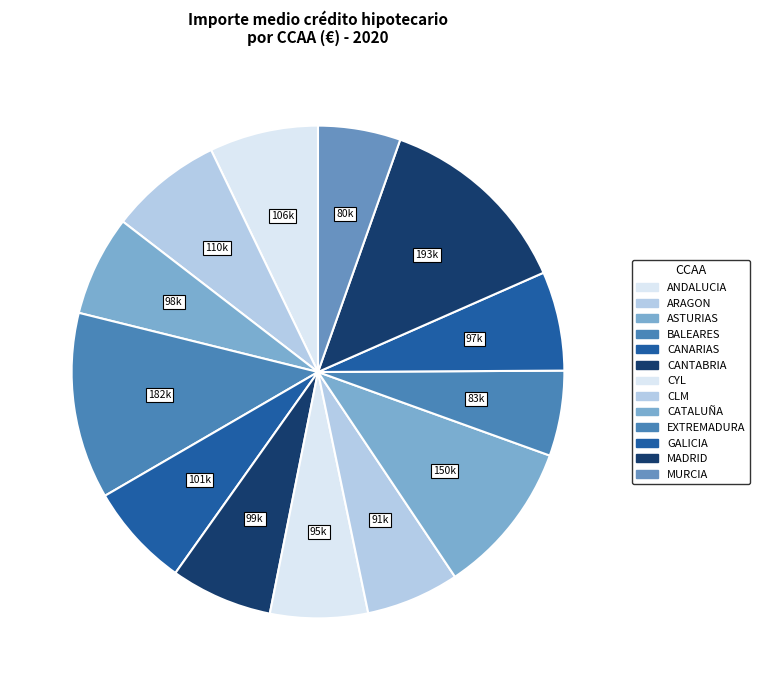

Which slice is the smallest?

MURTZIA/MURCIA